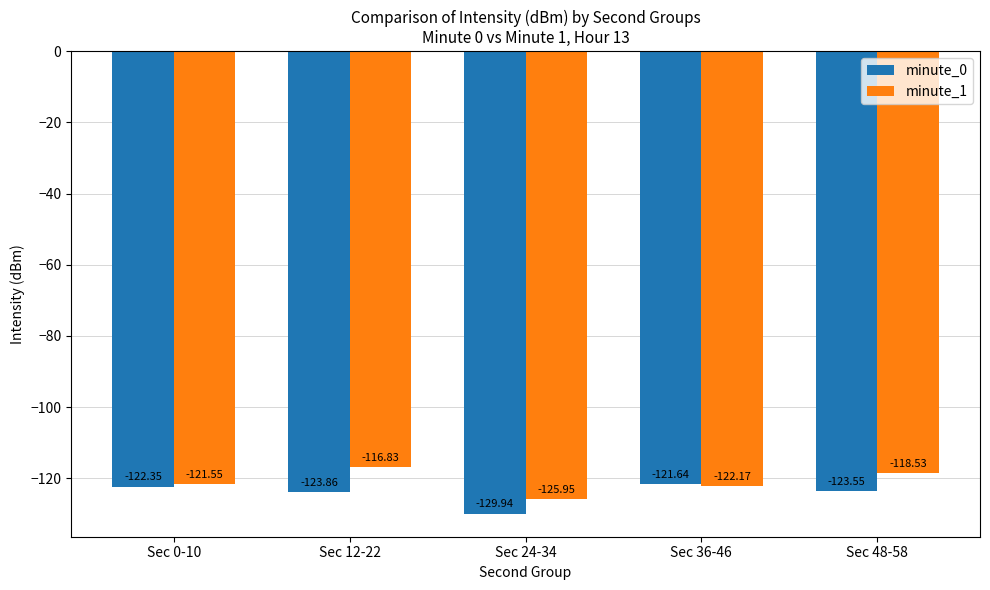

What is the highest value of the minute_1 series?

-116.8